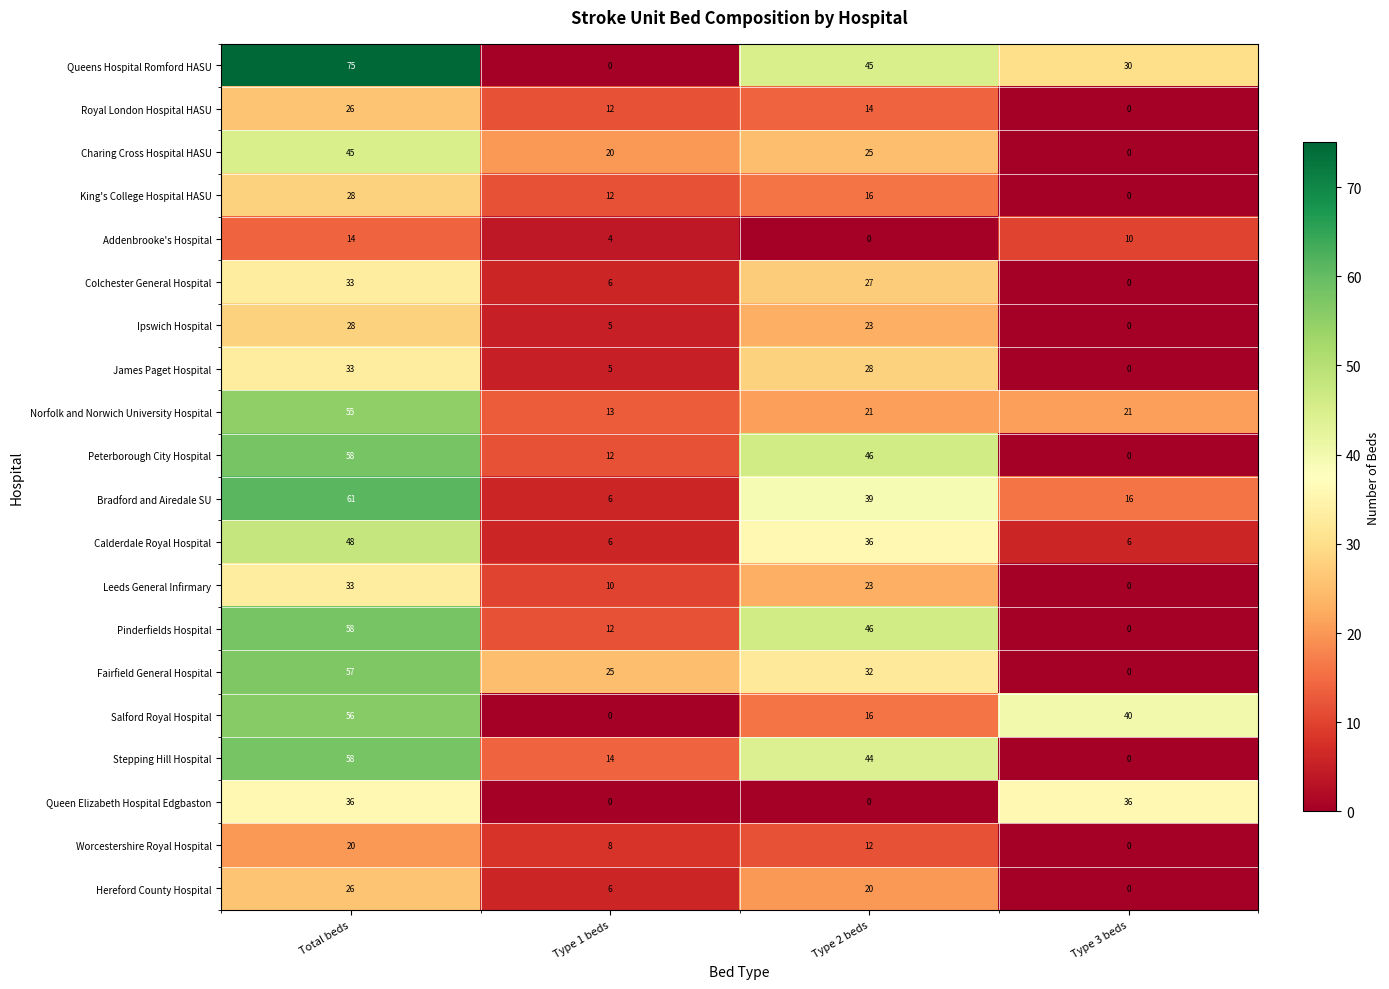

What value does the Salford Royal Hospital series have at Type 3 beds, to the nearest 5?

40